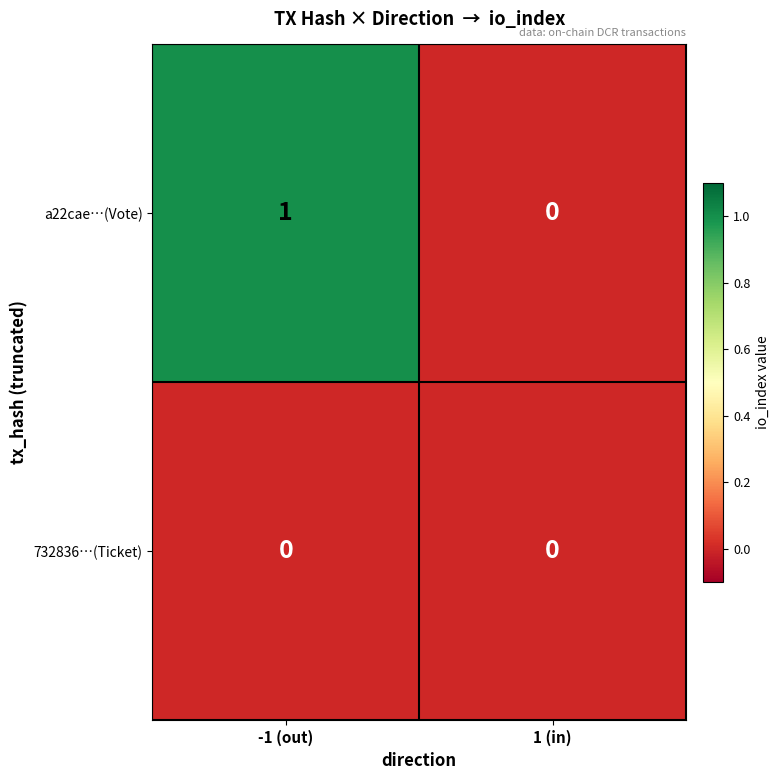

How many series are shown in this chart?

2